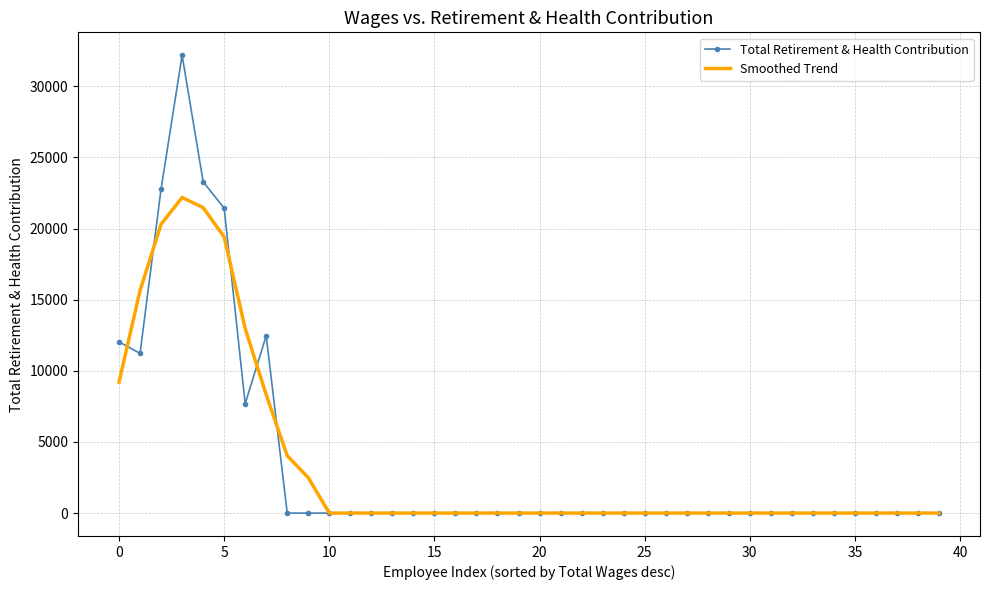

Rank the series by their maximum value, from highest to lowest.

Total Retirement & Health Contribution, Smoothed Trend